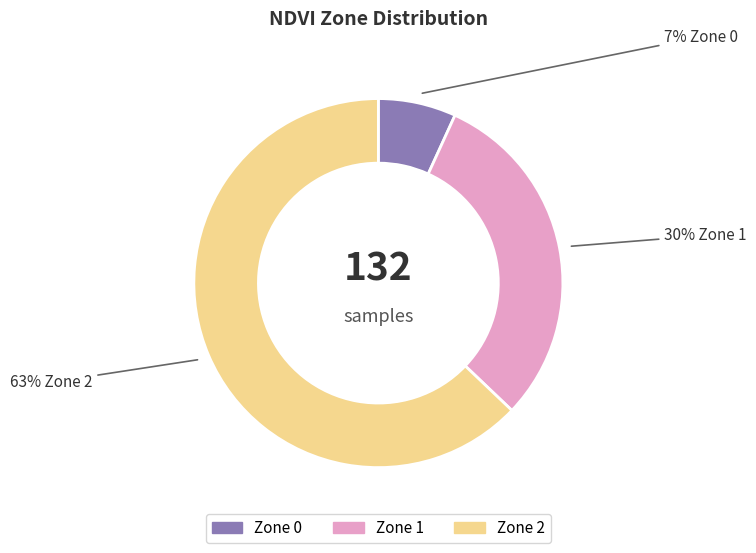

To the nearest percent, what is the combined percentage of Zone 0 and Zone 1?

37%